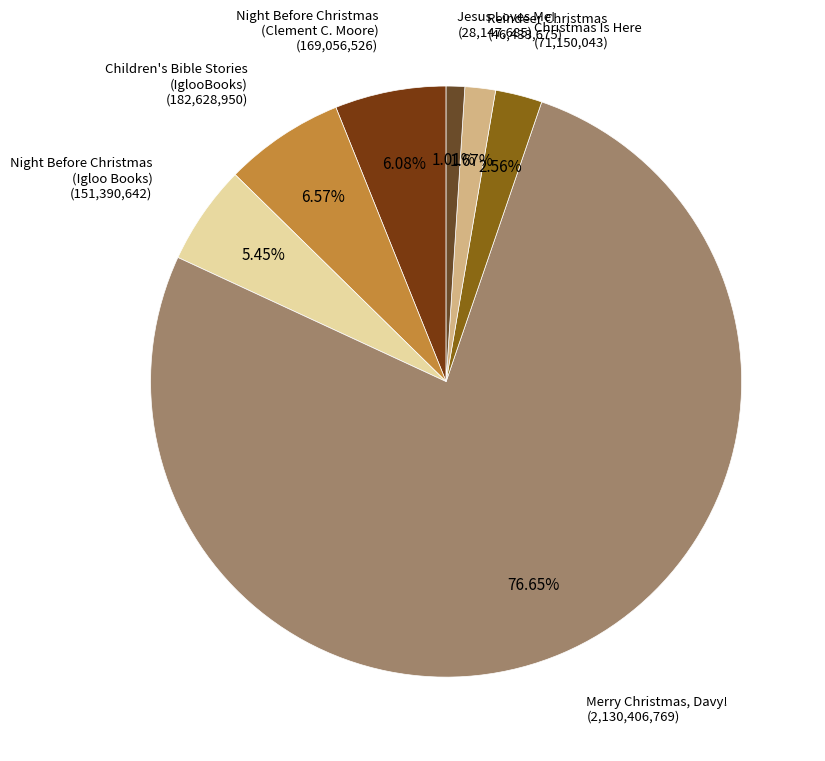

Which slice represents more than half of the pie?

Merry Christmas, Davy!